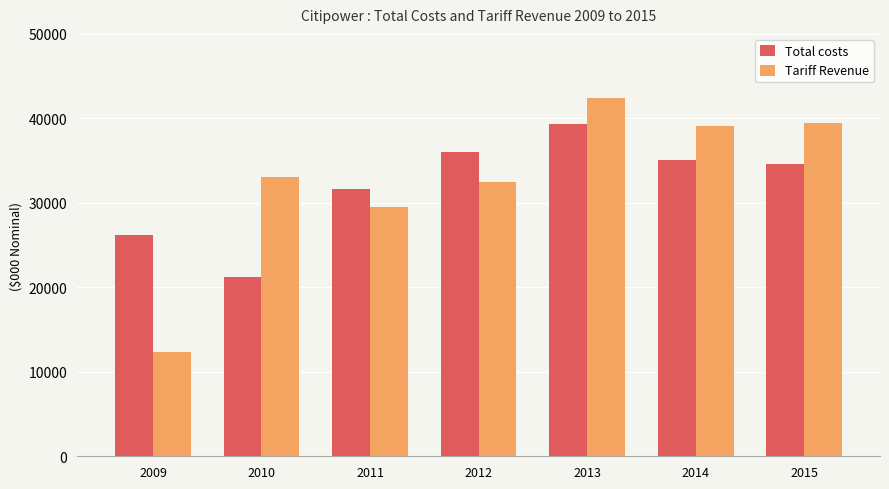

How many categories are shown in the chart?

7